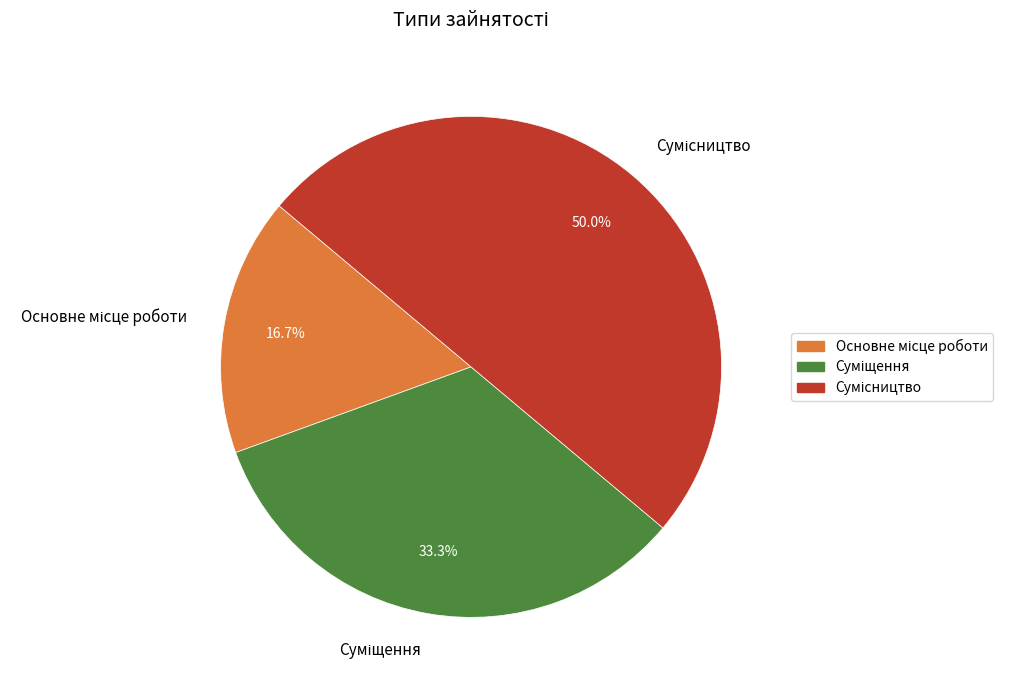

Which category has the biggest portion of the pie?

Сумісництво